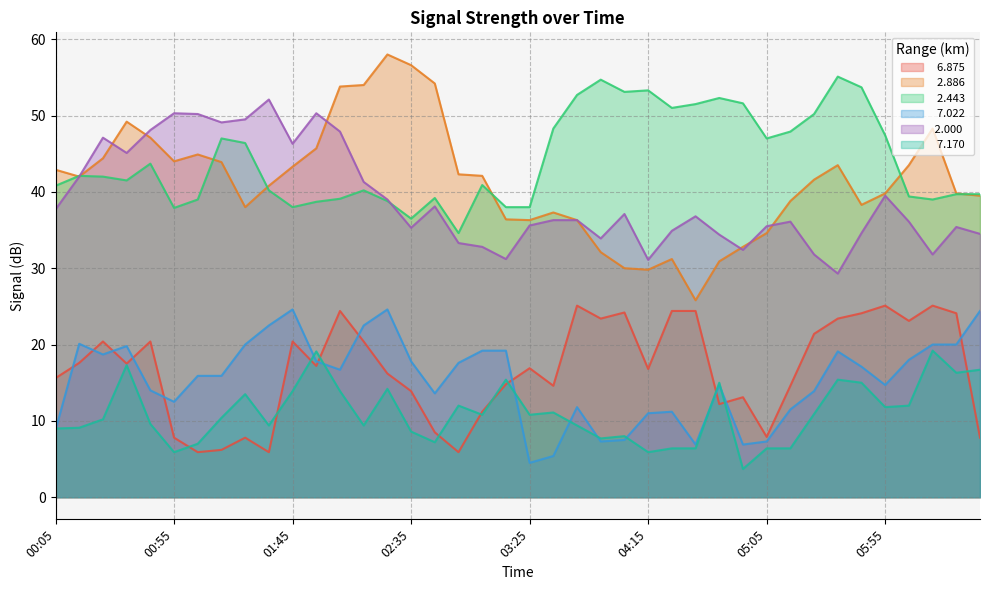

Which has a higher value, 03:15 or 06:25?

06:25